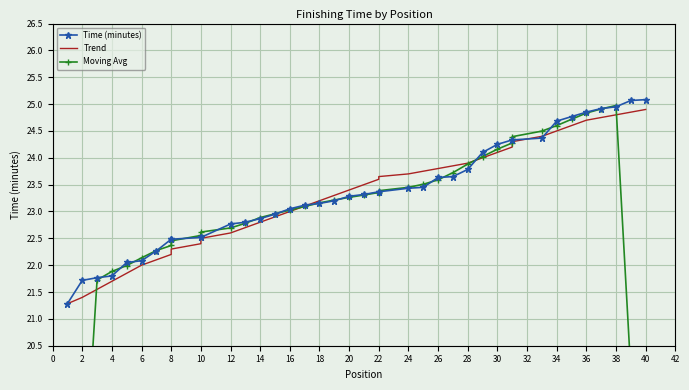

Which has a higher value, 10 or 37?

37